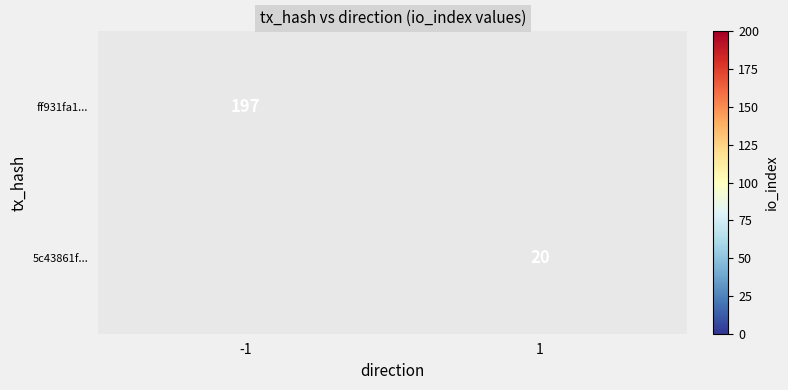

Is the value of ff931fa1... at -1 greater than the value of 5c43861f... at 1?

Yes